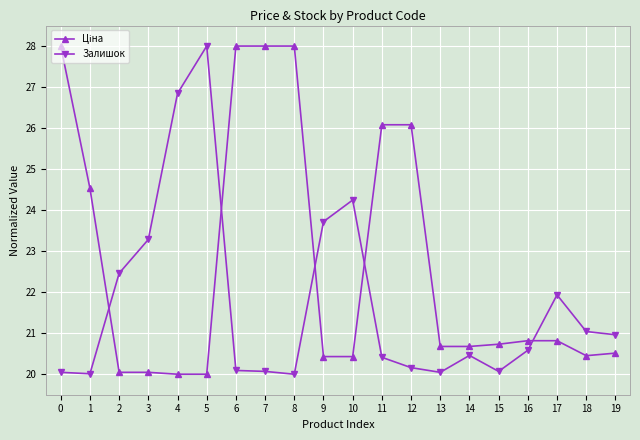

The Залишок series shows 34.0 at 0. True or false?

False